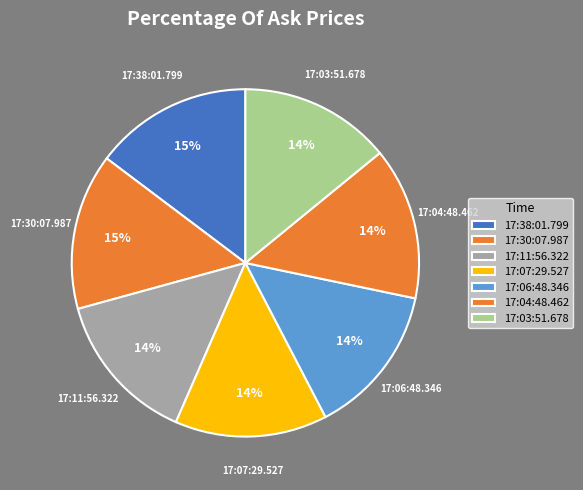

Count the number of slices in the pie.

7